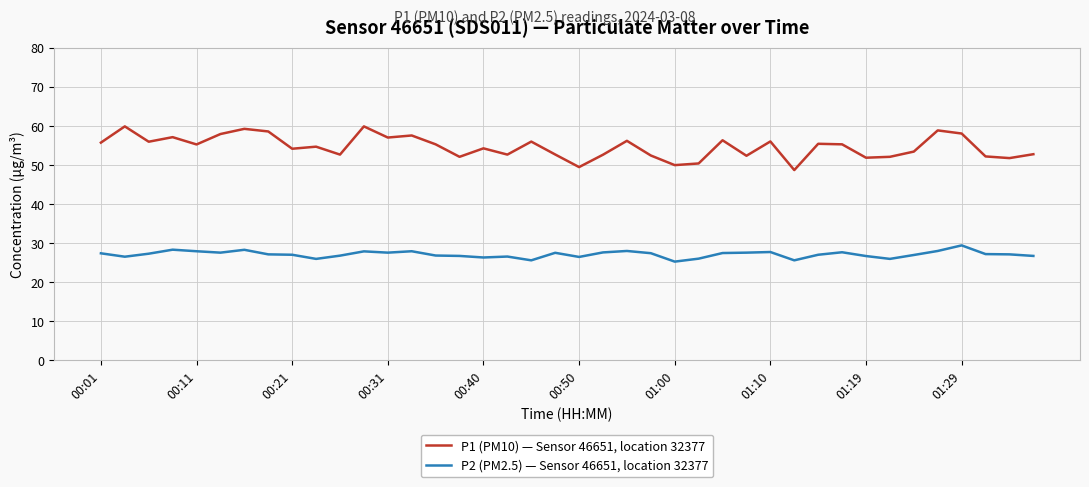

At how many categories does at least one series exceed 48?

40